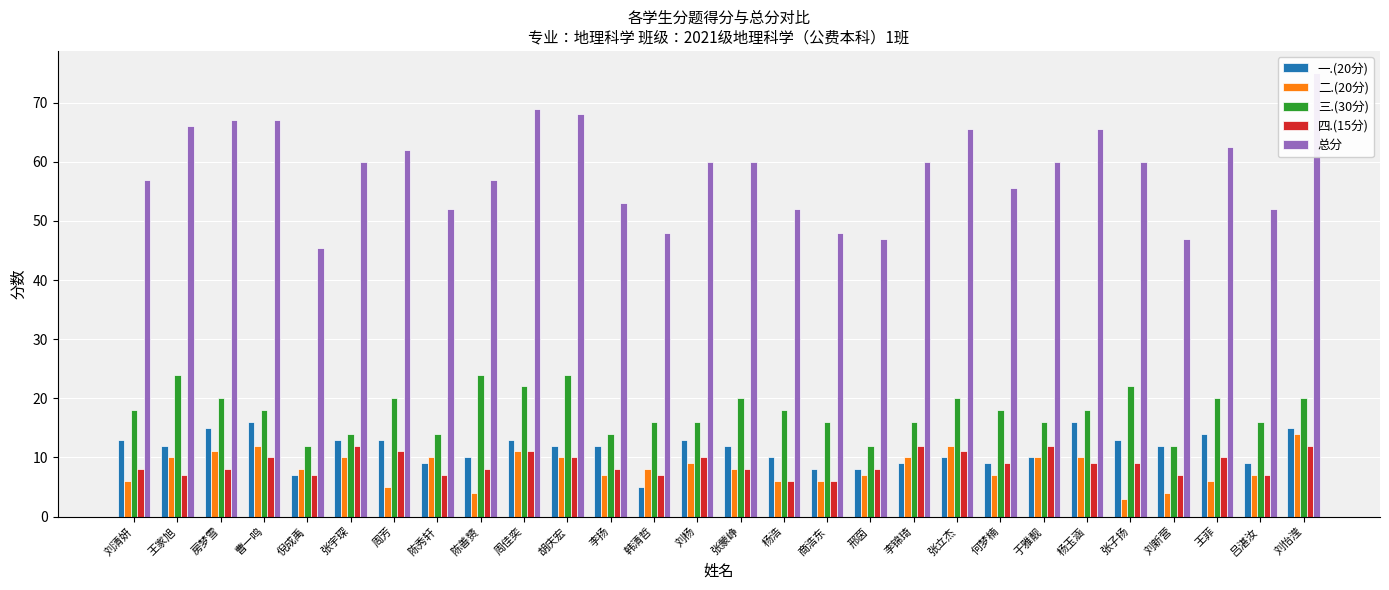

The 四.(15分) series shows 2.9 at 张蒙峥. True or false?

False